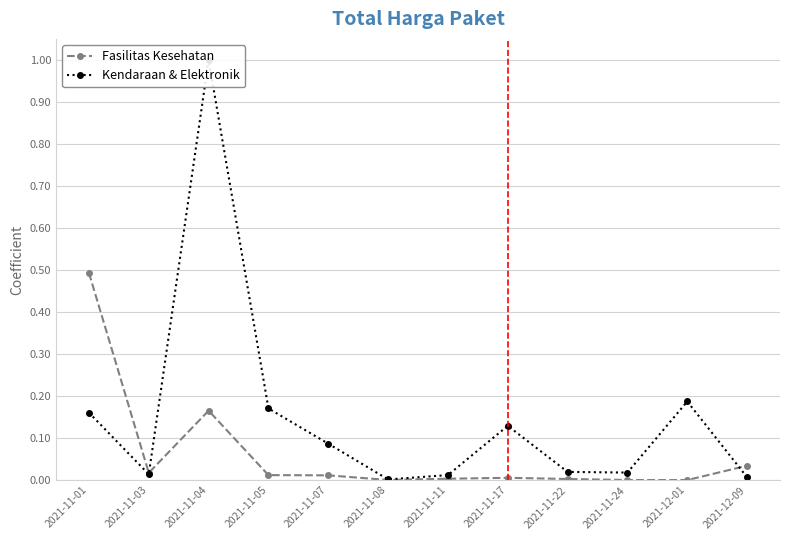

How many series are shown in this chart?

2